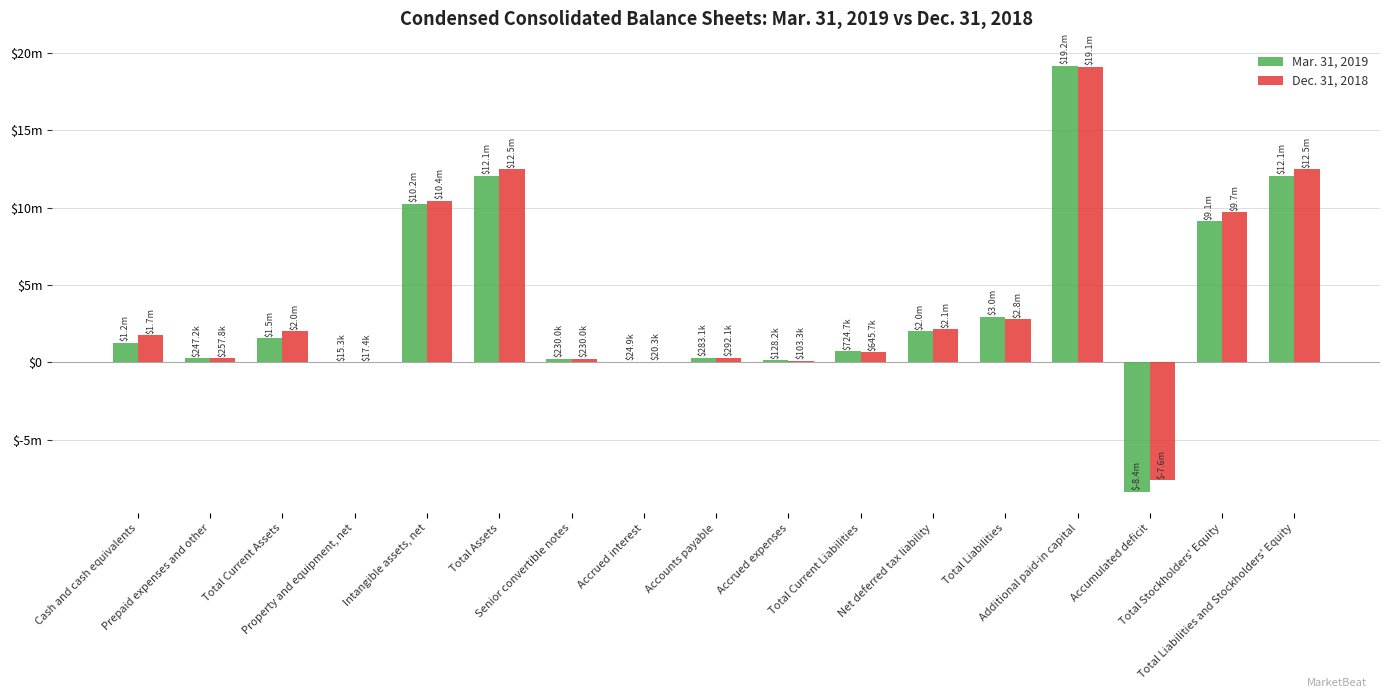

True or false: Mar. 31, 2019 has a value of 8324810 at Total Assets.

False